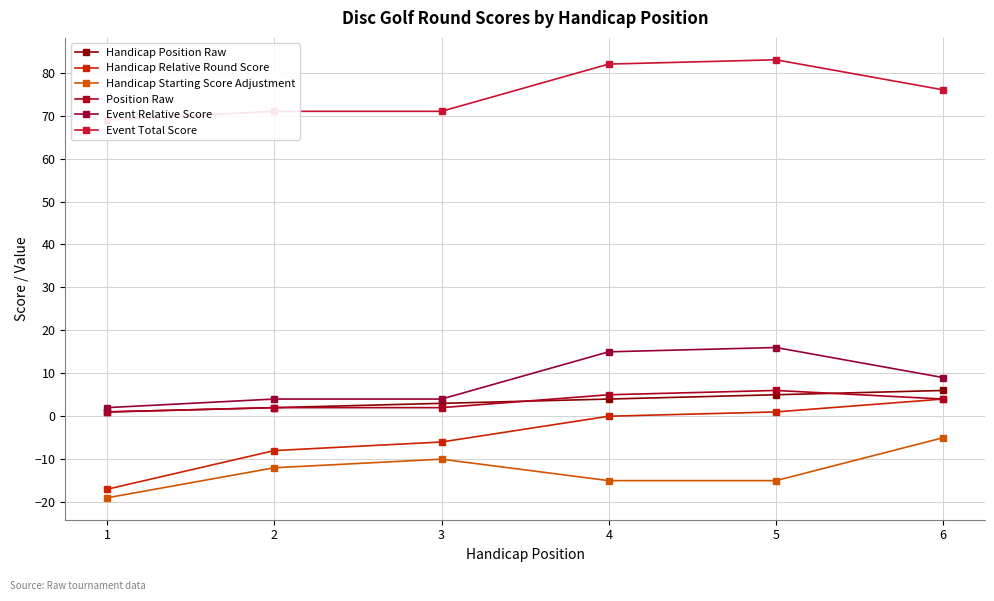

True or false: Event Total Score and Position Raw intersect in this chart.

False